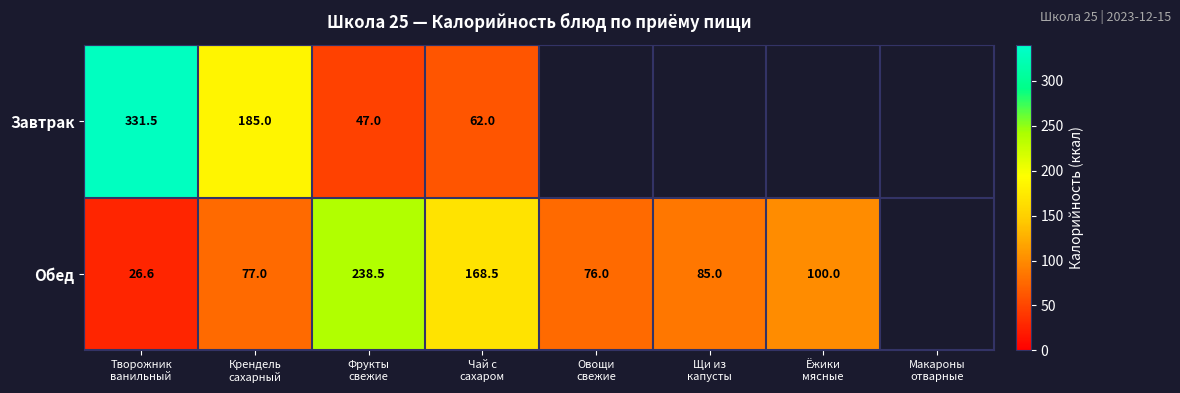

Which has a higher value, Ёжики
мясные or Чай с
сахаром?

Чай с
сахаром